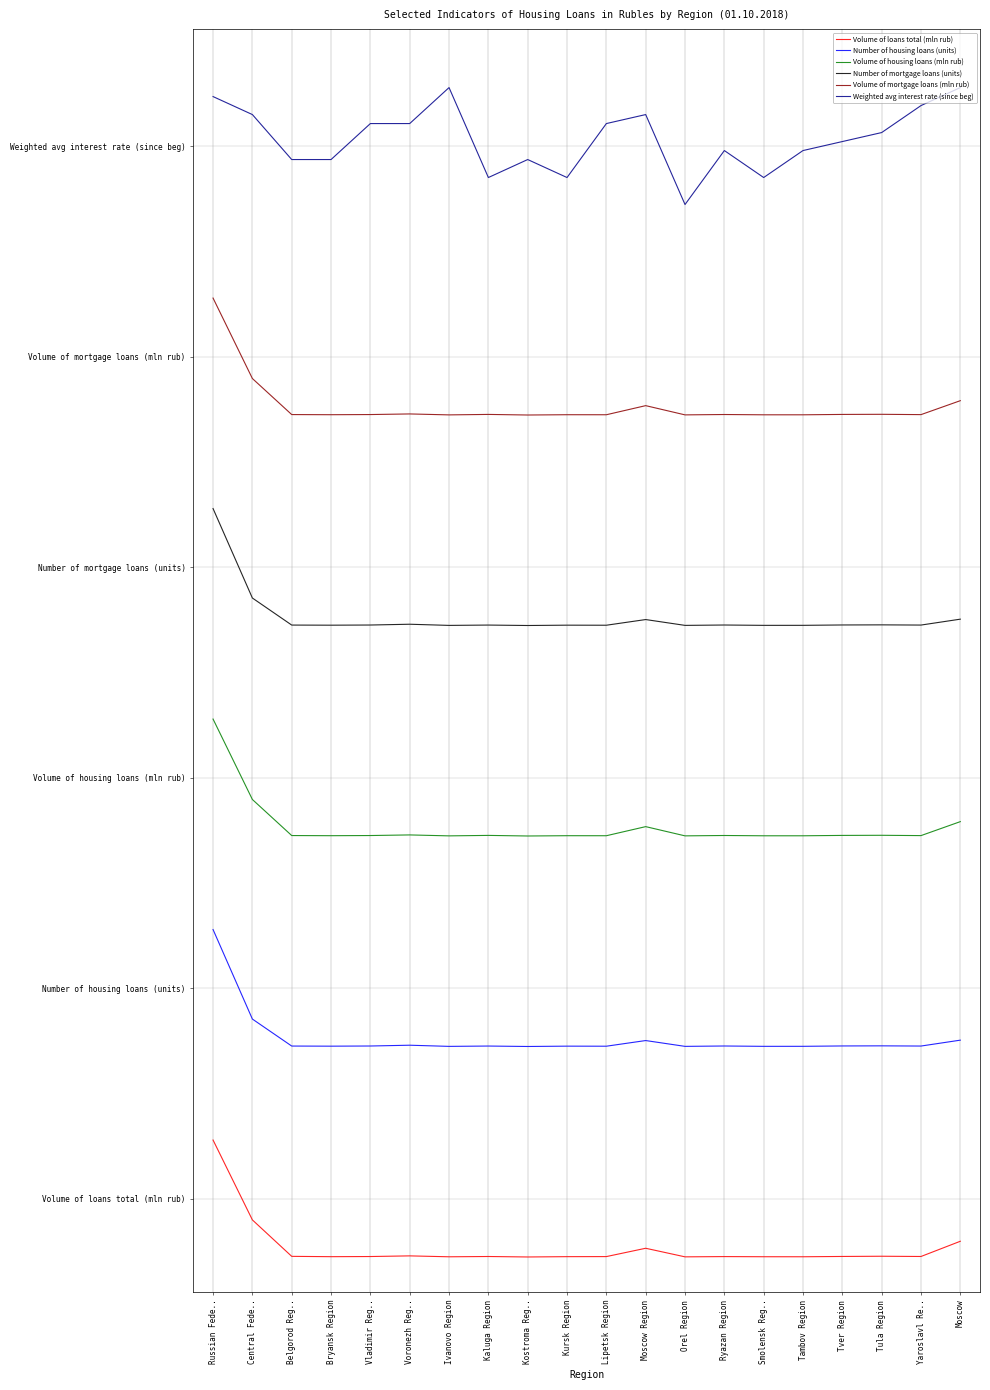

True or false: Number of mortgage loans (units) and Volume of mortgage loans (mln rub) cross at least once.

False